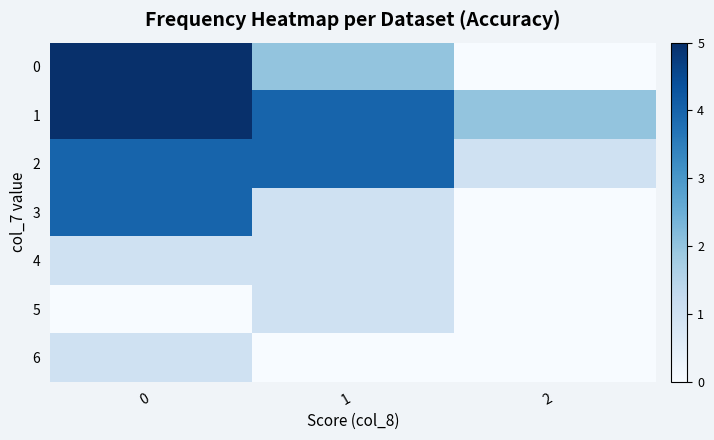

Reading left to right, transcribe all the data shown in this chart.

0: 0=5	1=2	2=0
1: 0=5	1=4	2=2
2: 0=4	1=4	2=1
3: 0=4	1=1	2=0
4: 0=1	1=1	2=0
5: 0=0	1=1	2=0
6: 0=1	1=0	2=0